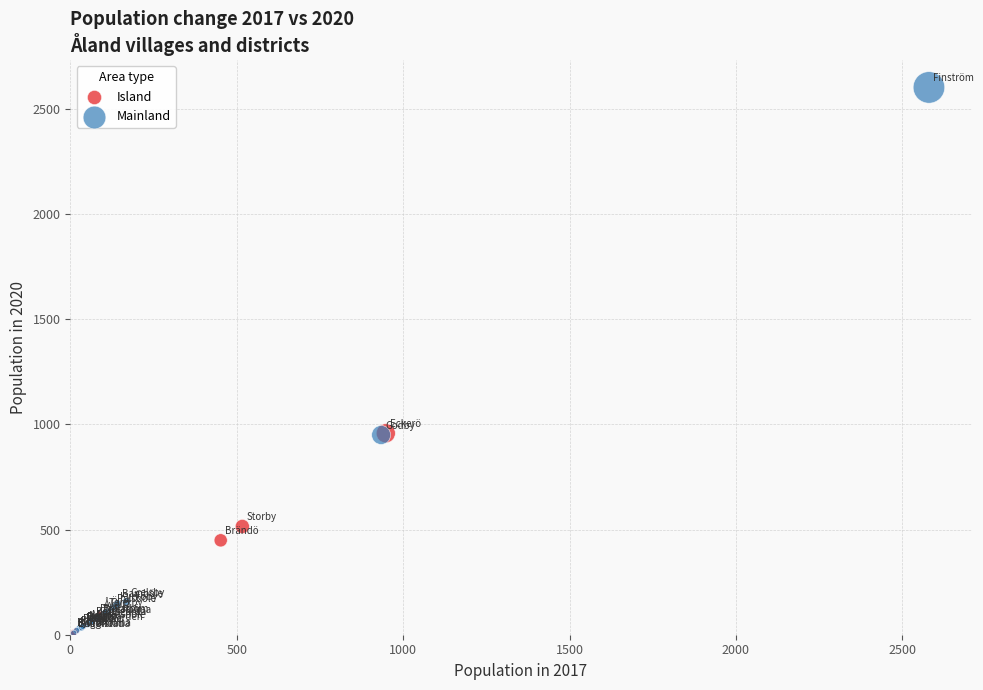

Which series has the widest spread of Y values?

Mainland